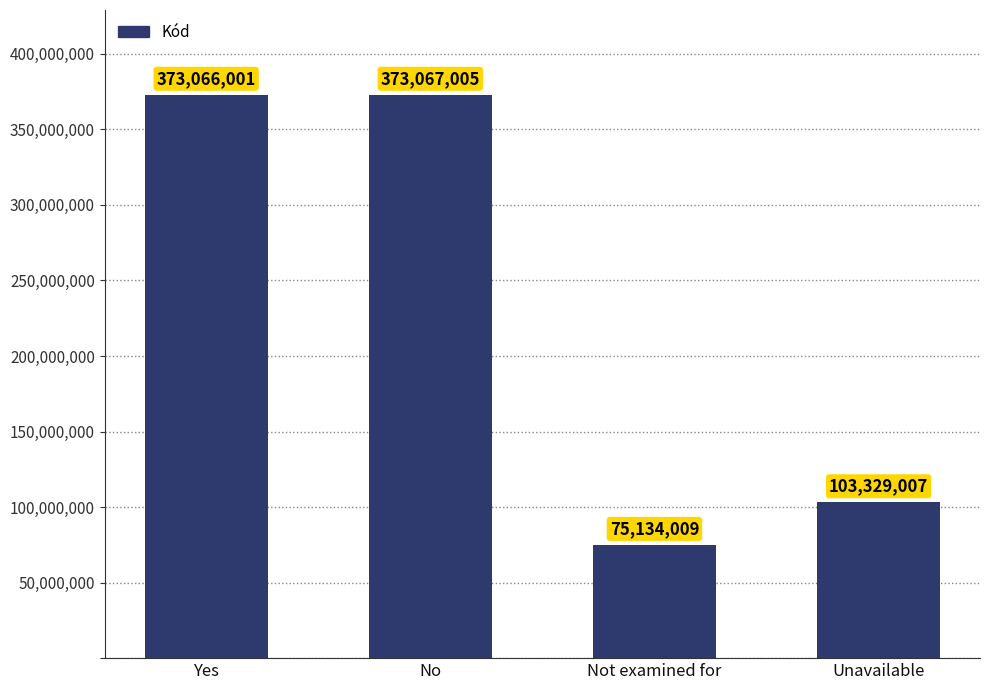

What is the change in value from No to Unavailable?

-269737998